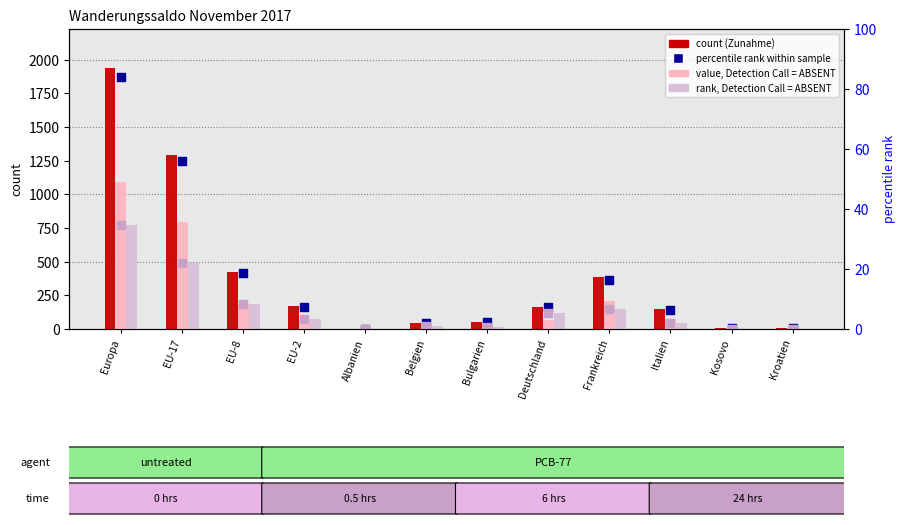

Which series has the largest Y range (max minus min)?

Zunahme (col_1)